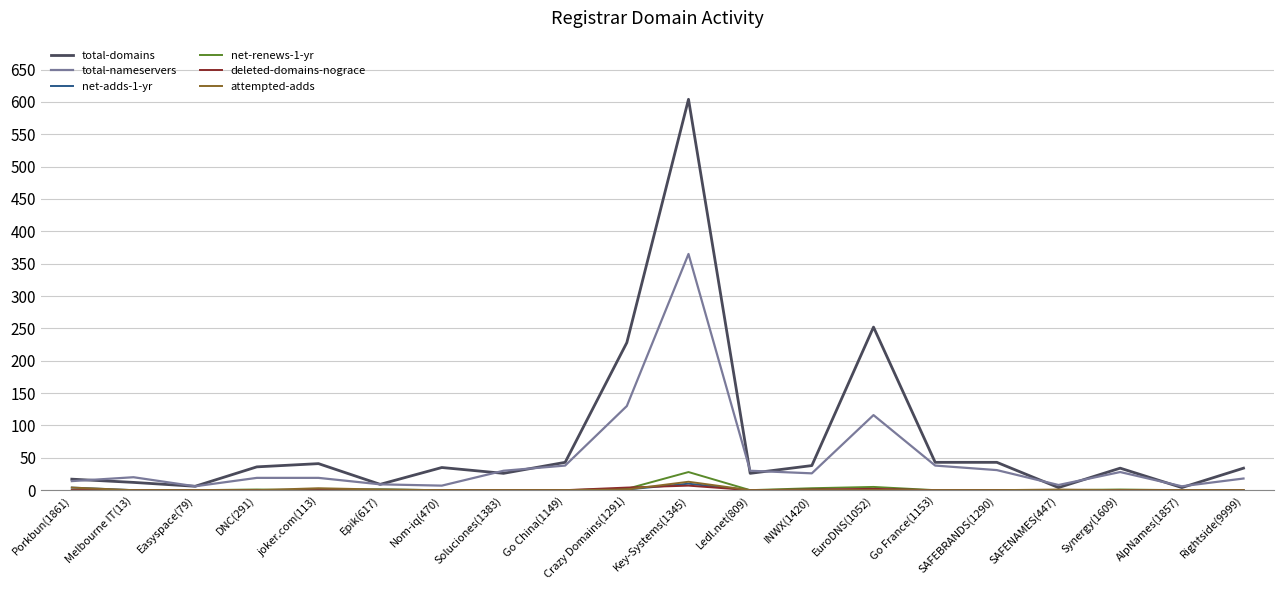

Which series has the largest total across all categories?

total-domains